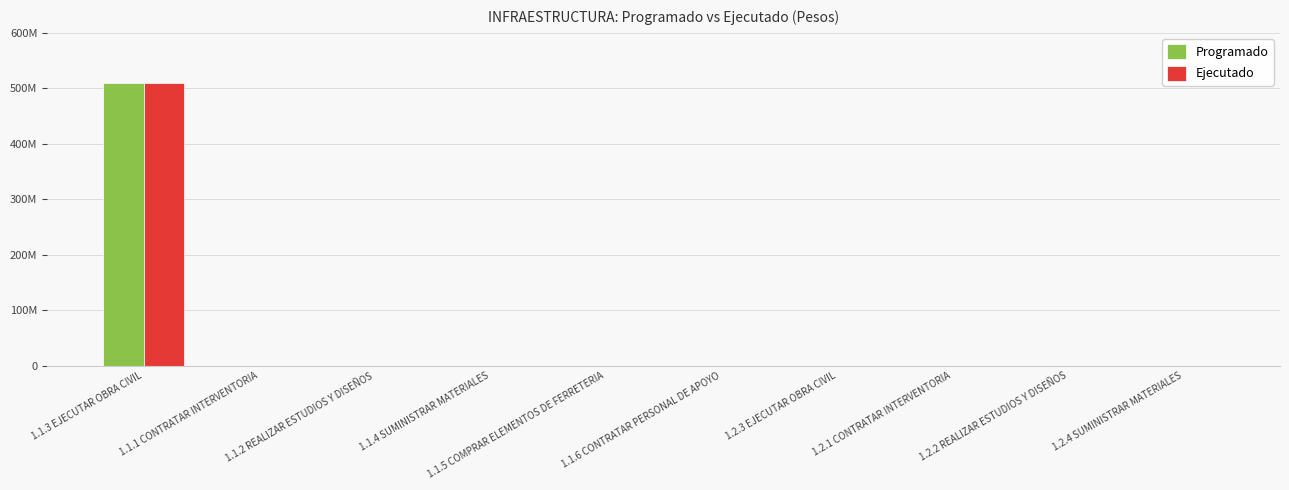

At which label is Programado closest to 254425562?

1.1.1 CONTRATAR INTERVENTORIA